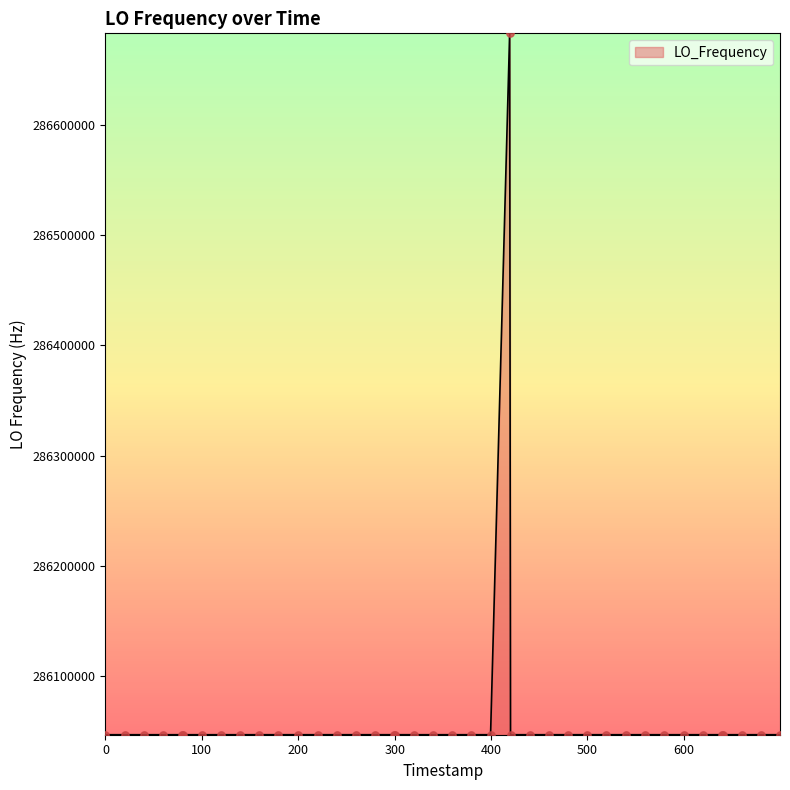

What is the greatest value displayed?

286682709.0